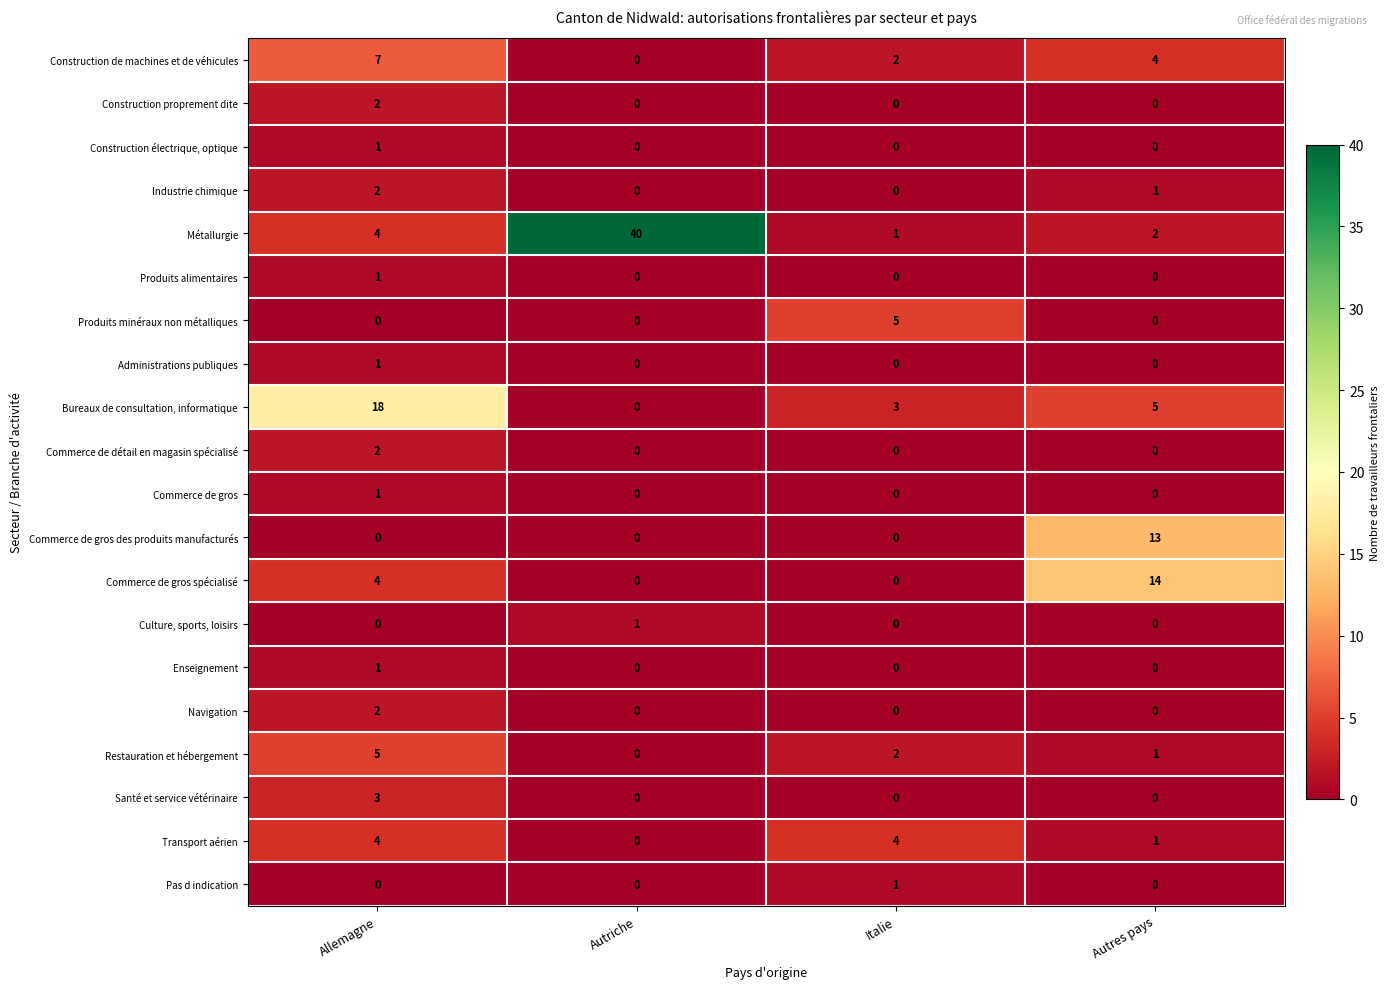

What is the total value across all series at Autres pays?

41